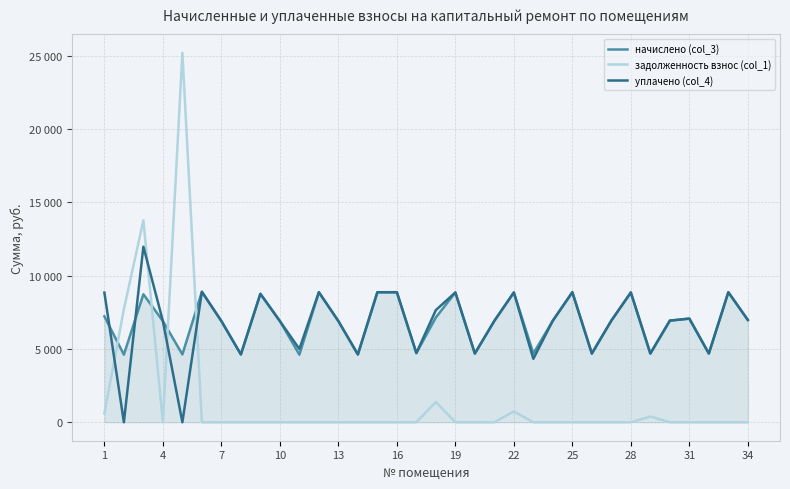

Does the chart display data point markers on the line(s)?

No